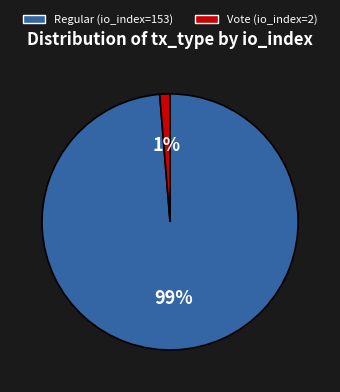

Which has a higher value, Vote (io_index=2) or Regular (io_index=153)?

Regular (io_index=153)